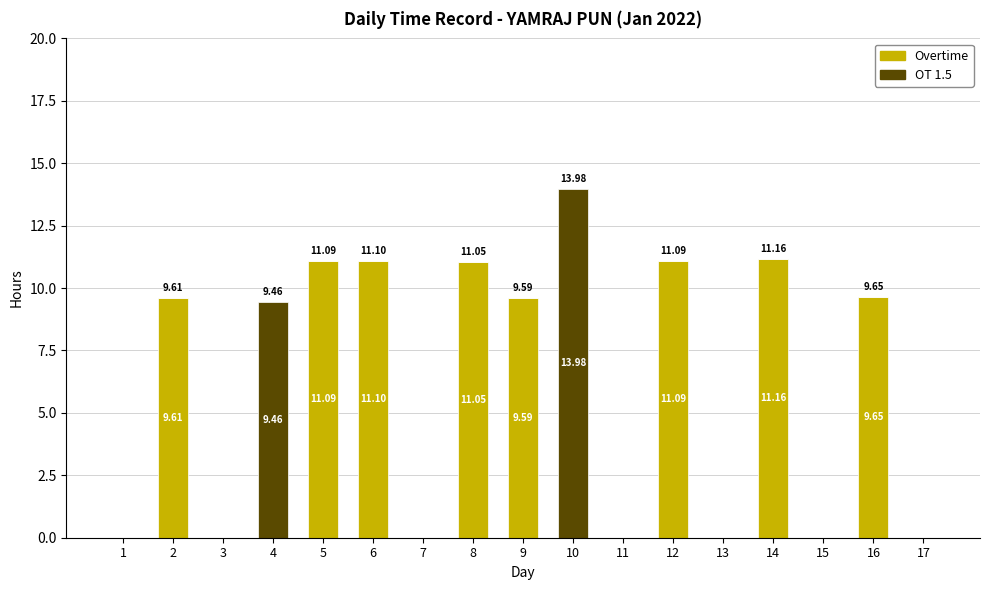

What are all the series names shown in the legend?

Overtime, OT 1.5